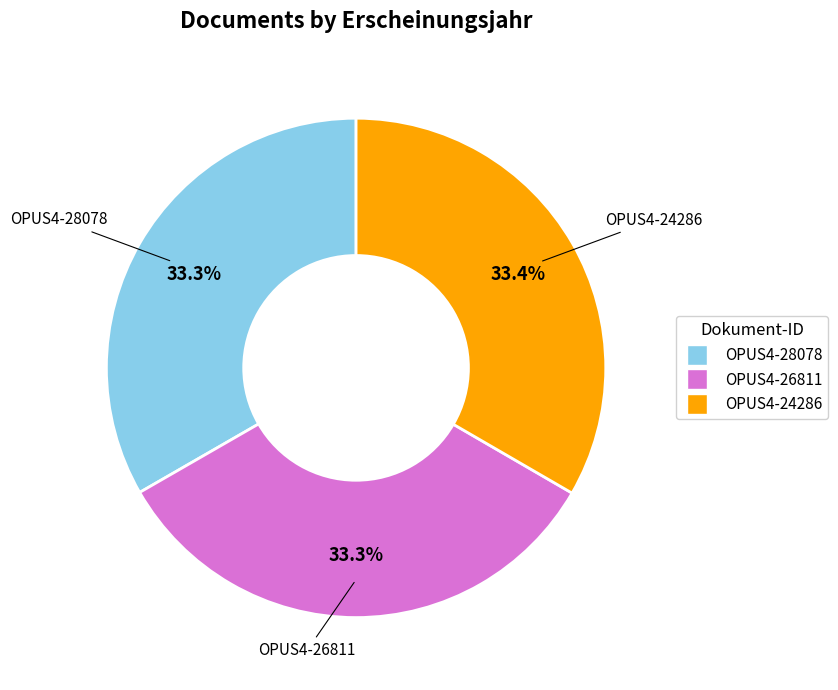

Is it true that OPUS4-28078 is 24% of the pie?

False